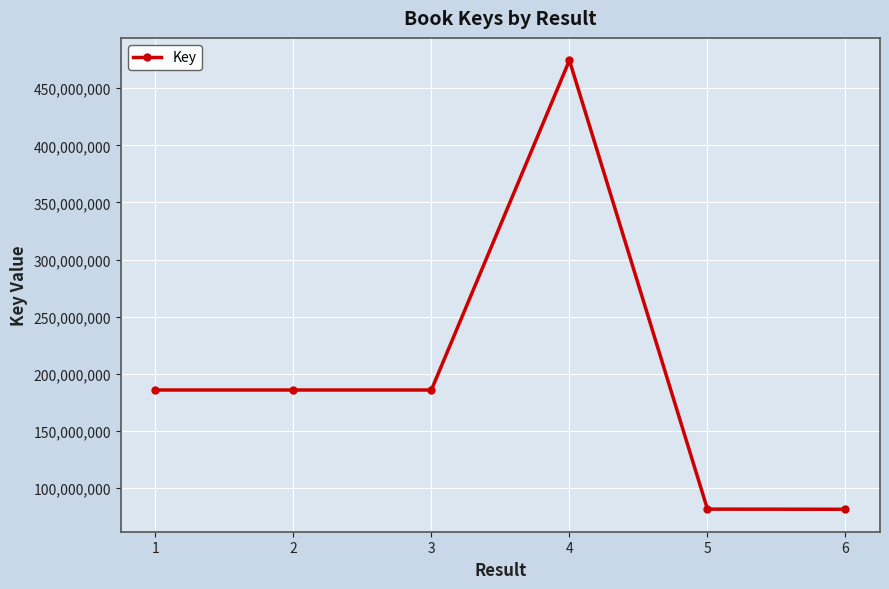

Approximately how many times larger is the value at 2 compared to 4?

0.4